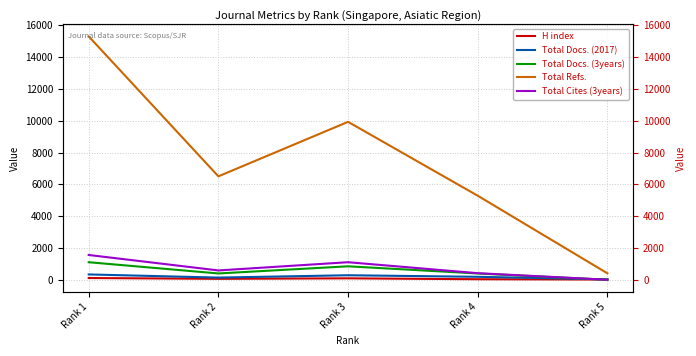

True or false: Total Refs. and Total Cites (3years) cross at least once.

False